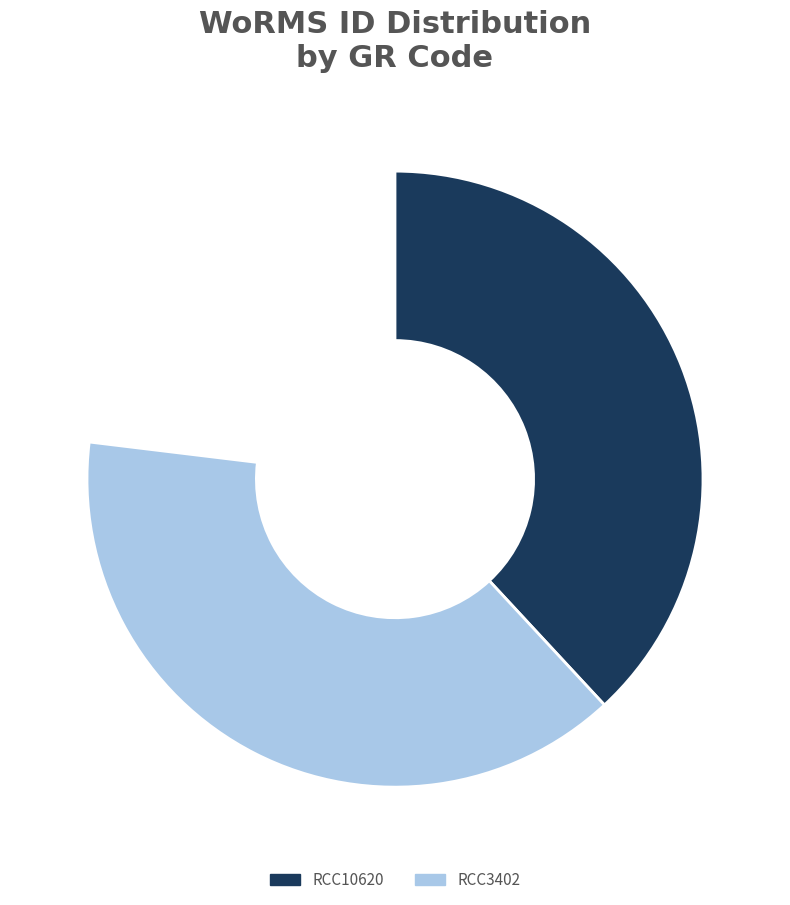

Does any single category account for the majority?

No